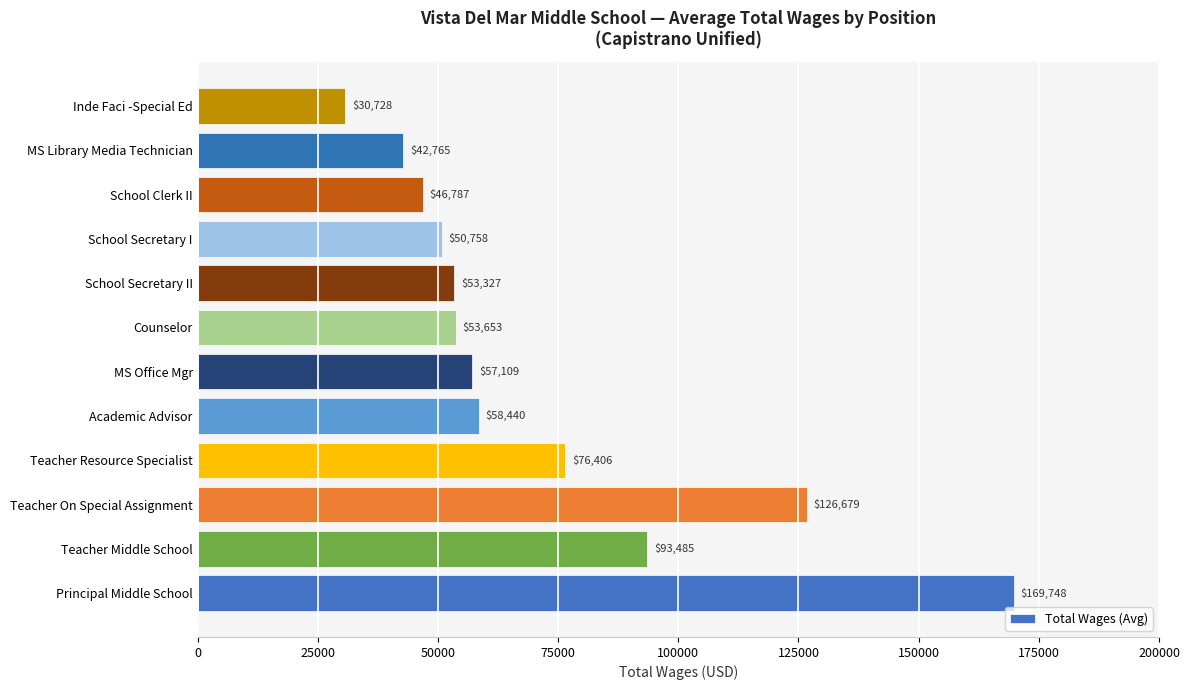

Are the bars horizontal?

Yes